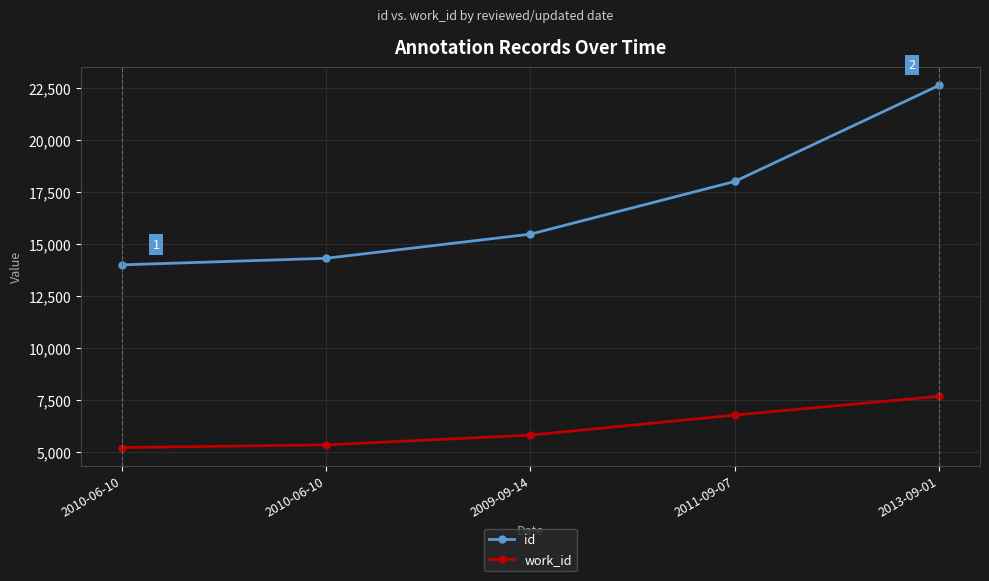

The work_id series shows 5198 at 2010-06-10. True or false?

True